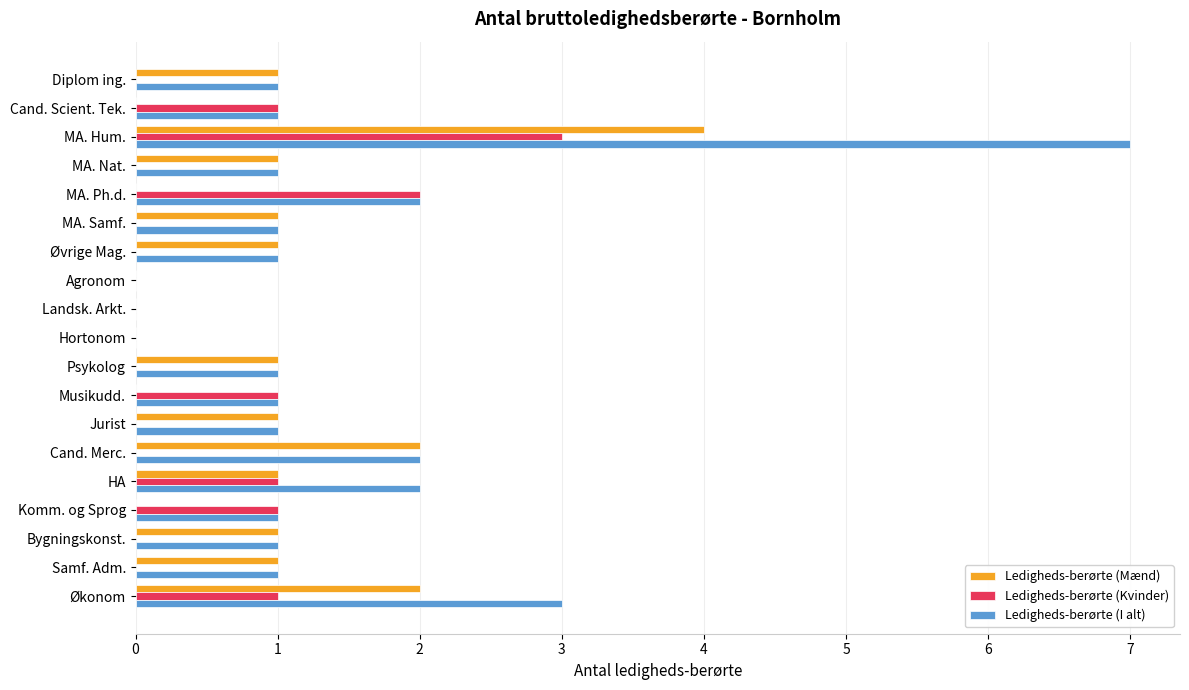

Is it true that Ledigheds-berørte (Mænd) equals 0 at MA. Ph.d.?

True